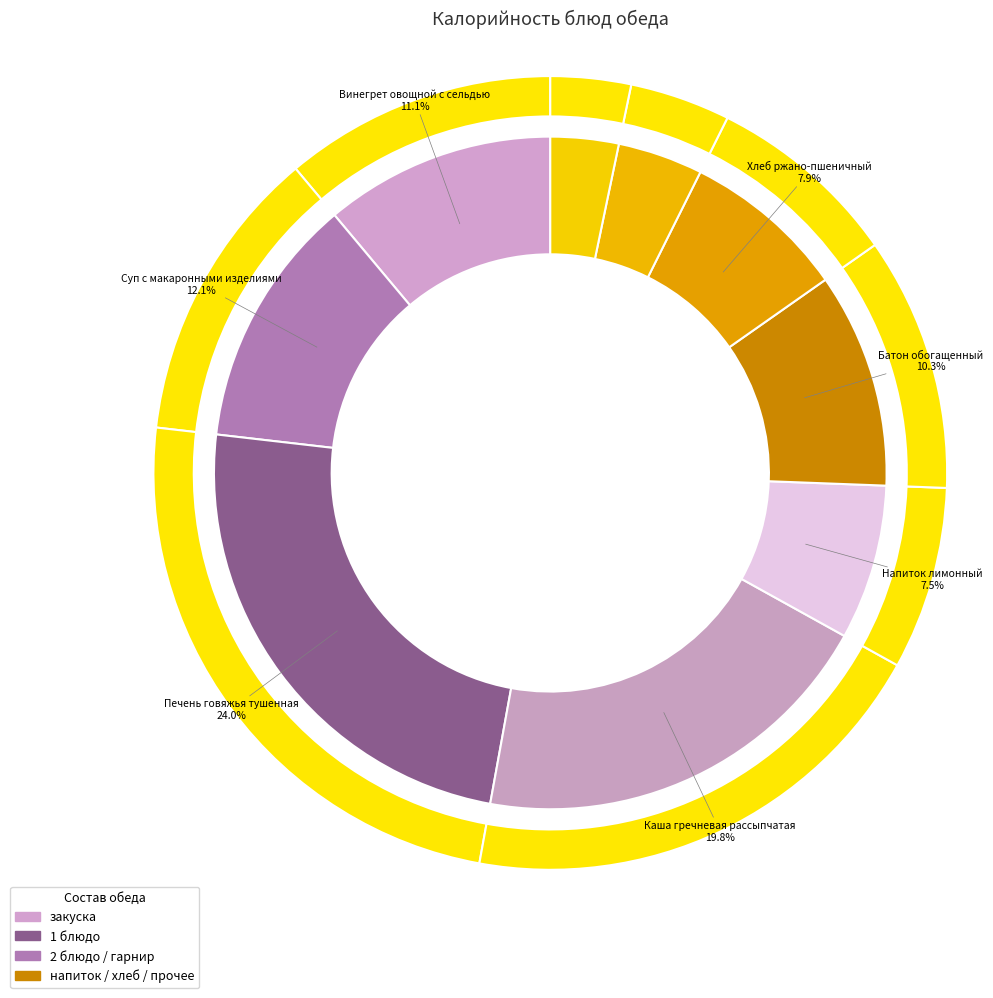

To the nearest percent, what portion does Каша гречневая рассыпчатая represent?

20%